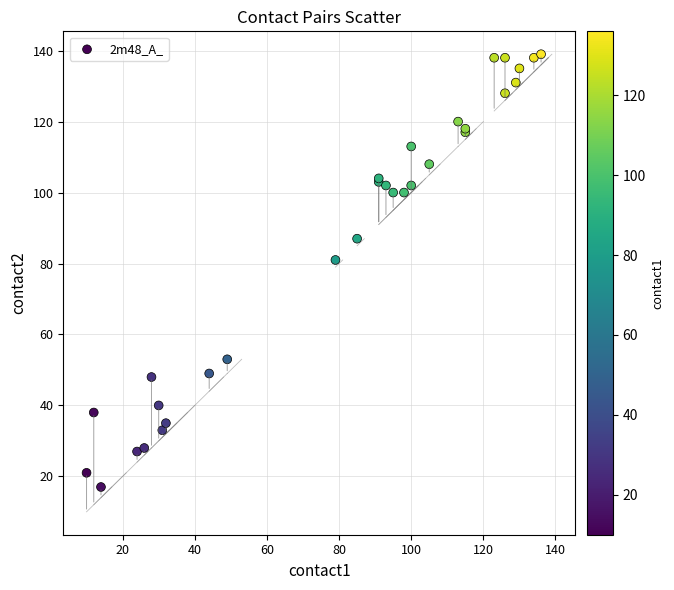

What Y value in the scatter plot is closest to 78?

81